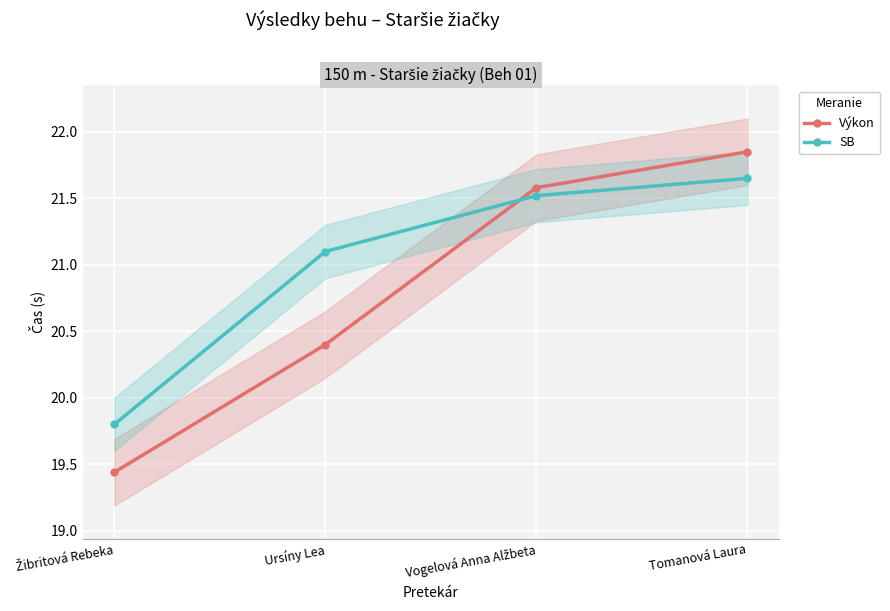

How many data points in Výkon are less than 21?

2